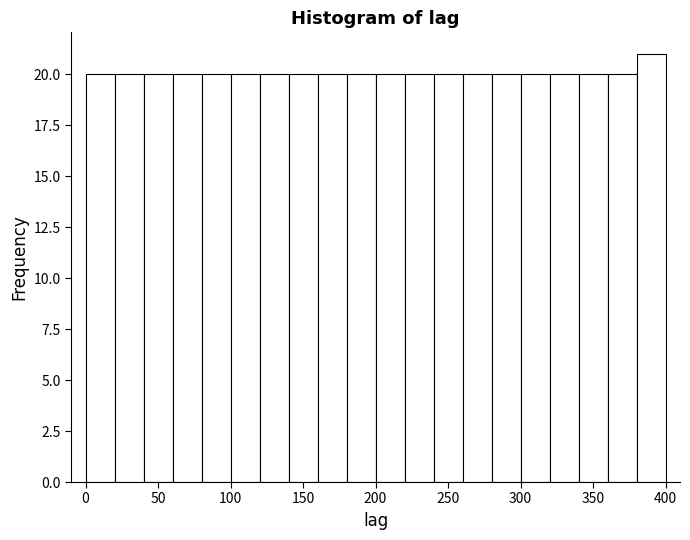

What is the height of the bar covering 320 to 340 on the x-axis? The values are not printed on the chart, so give them approximately, as read against the axis.

20